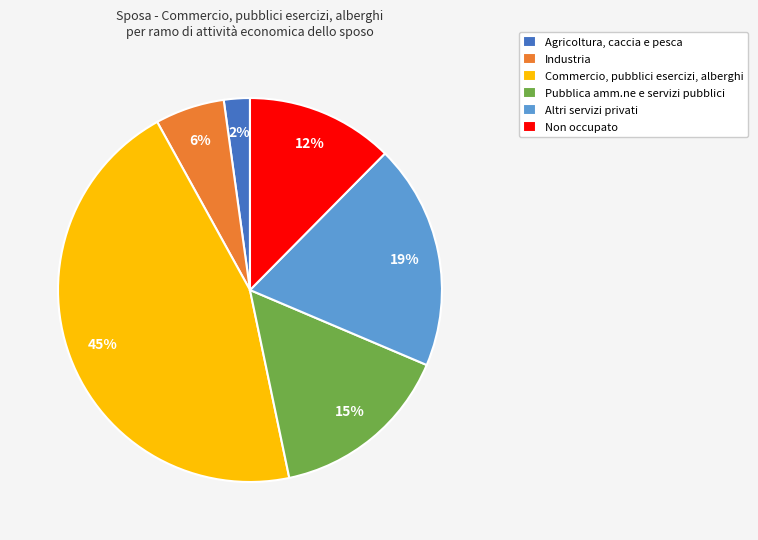

Is the sum of Commercio, pubblici esercizi, alberghi and Pubblica amm.ne e servizi pubblici greater than half?

Yes